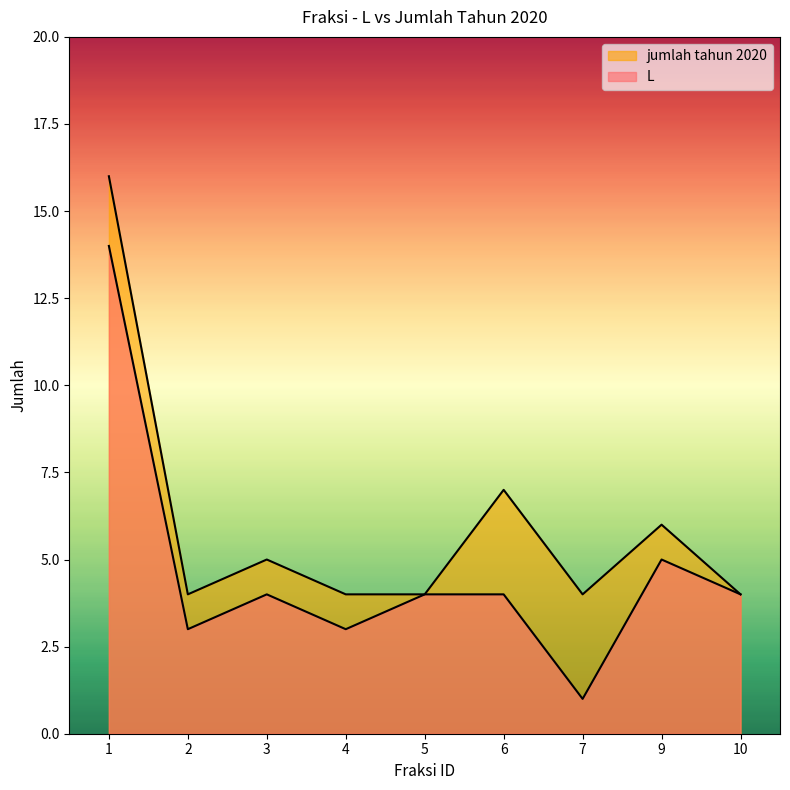

Is it true that jumlah tahun 2020 equals 8 at 1?

False